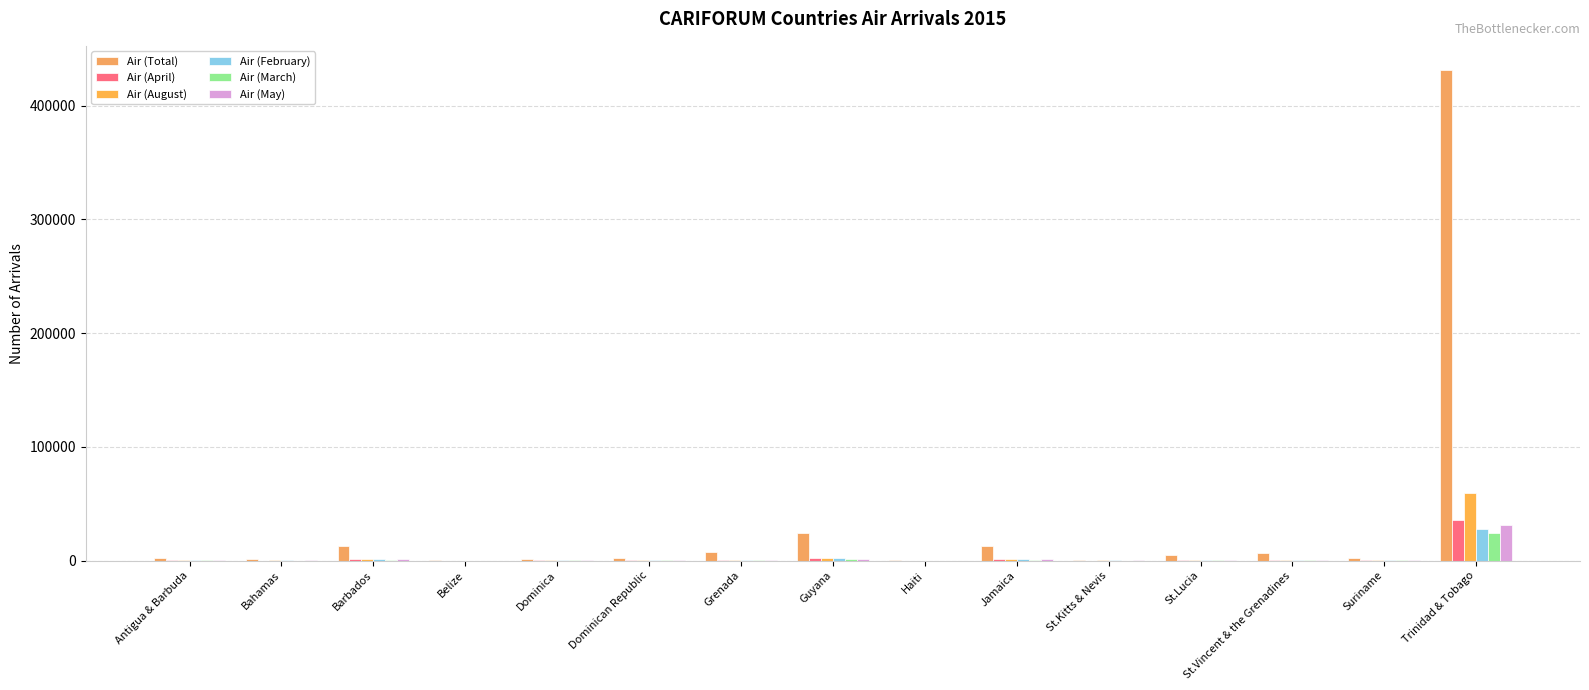

At which label is Air (April) closest to 17813?

Guyana